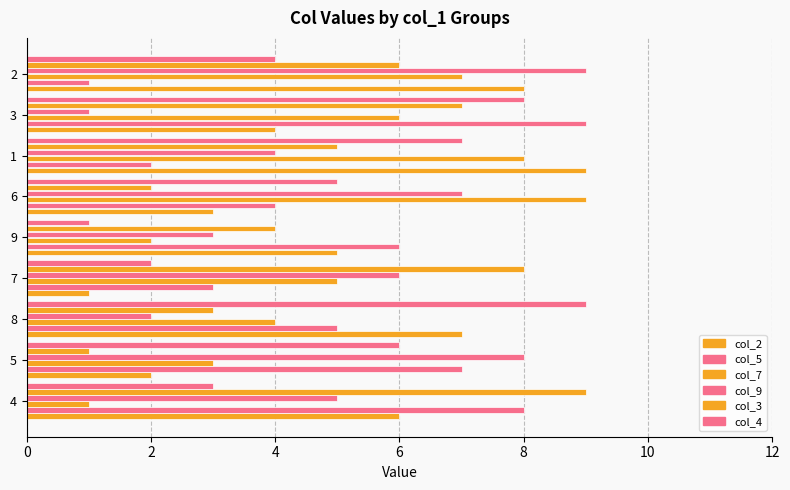

What is the difference between the second highest and minimum values in the col_9 series?

7